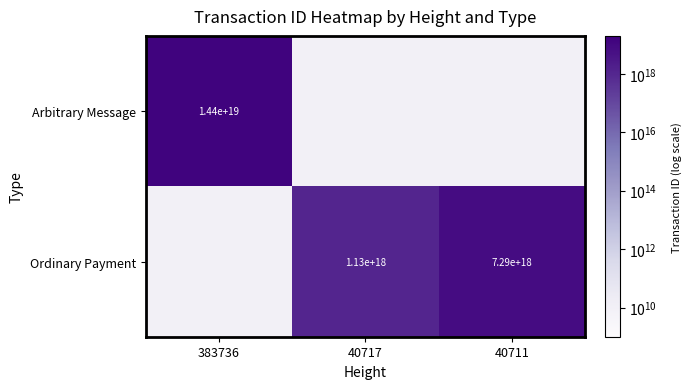

The Ordinary Payment series shows 556570573855409600 at 40717. True or false?

False